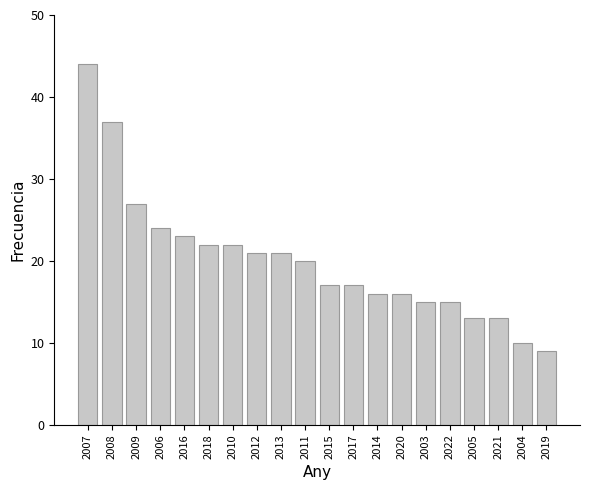

Between 2018 and 2014, which is larger?

2018